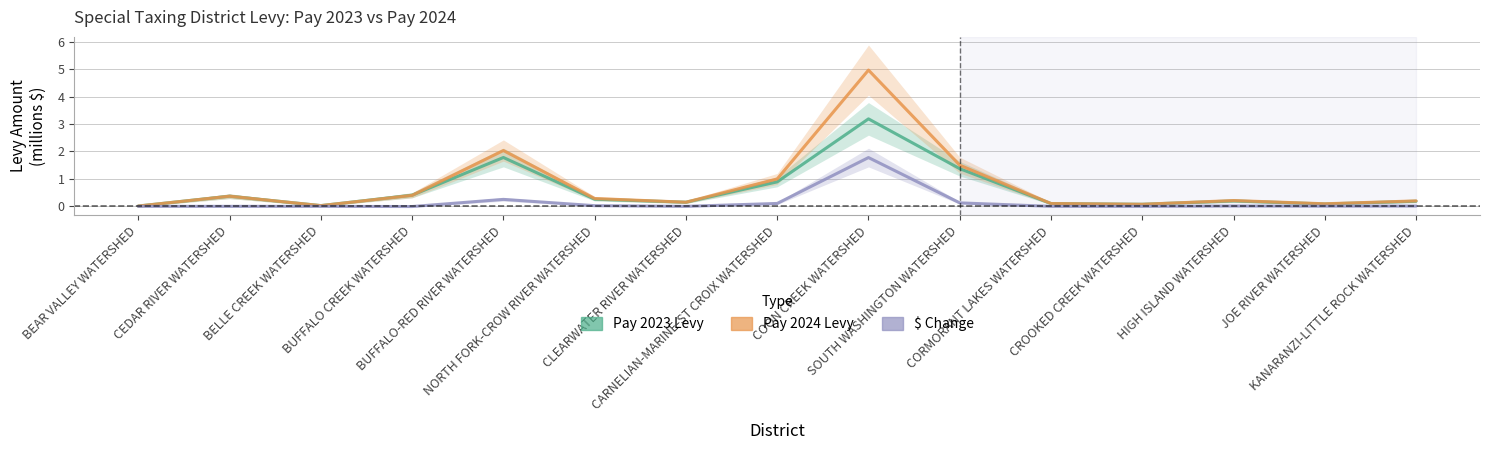

Rank the series by their maximum value, from highest to lowest.

Pay 2024 Levy, Pay 2023 Levy, $ Change